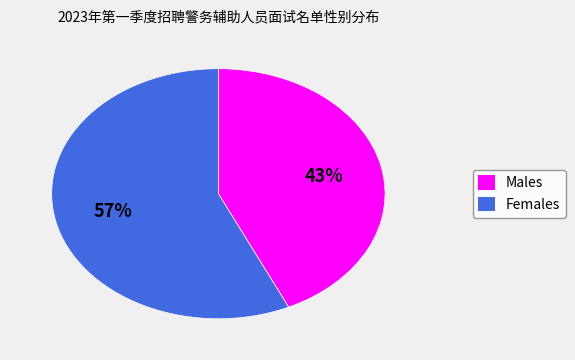

To the nearest percent, what is the difference between the largest and smallest slice percentages?

14%